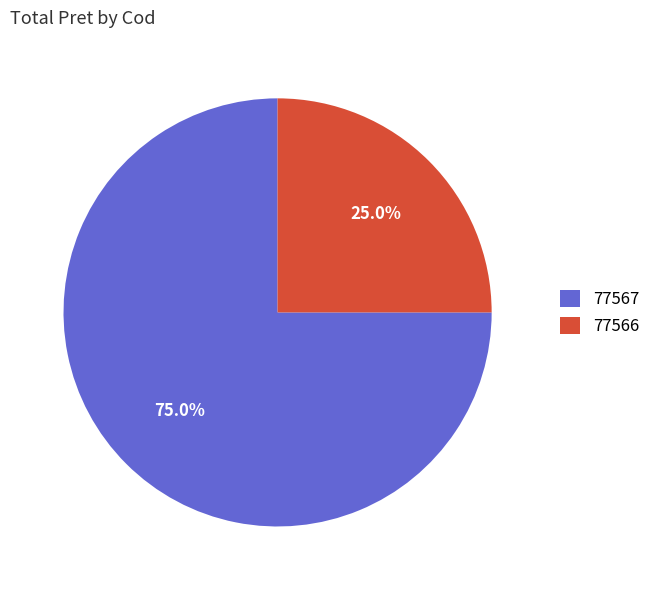

True or false: 77567 accounts for 75% of the total.

True